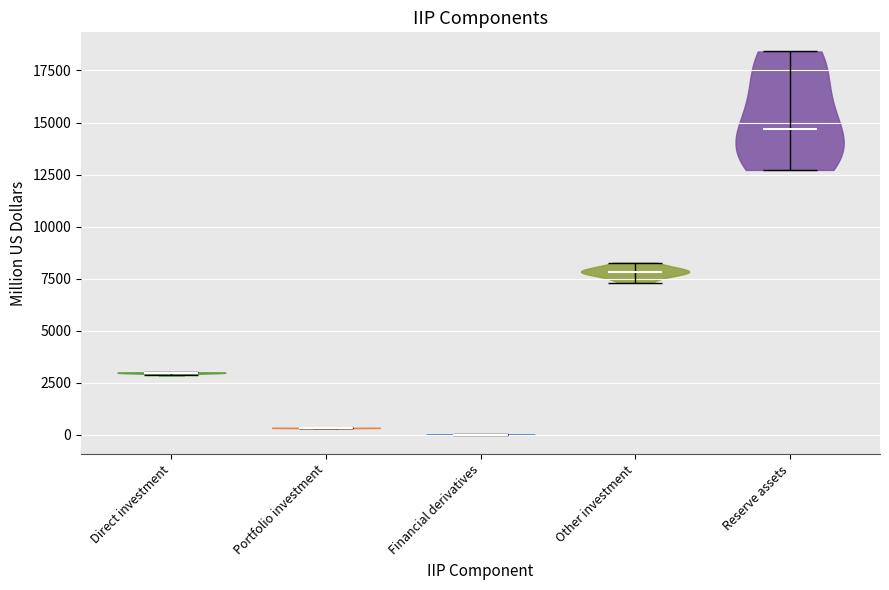

Reading left to right, read every violin against the y-axis: where its median line is, and the lowest and highest points it reaches. The values are not printed on the chart, so give them approximately, as read against the axis.

Direct investment: median line 3000, lowest point 3000, highest point 3000
Portfolio investment: median line 500, lowest point 500, highest point 500
Financial derivatives: median line 0, lowest point 0, highest point 0
Other investment: median line 8000, lowest point 7500, highest point 8500
Reserve assets: median line 14500, lowest point 12500, highest point 18500